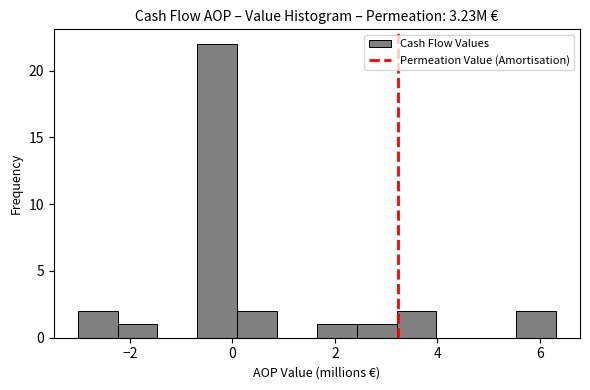

Read against the x-axis, roughly where is the centre of the tallest bar?

-0.2